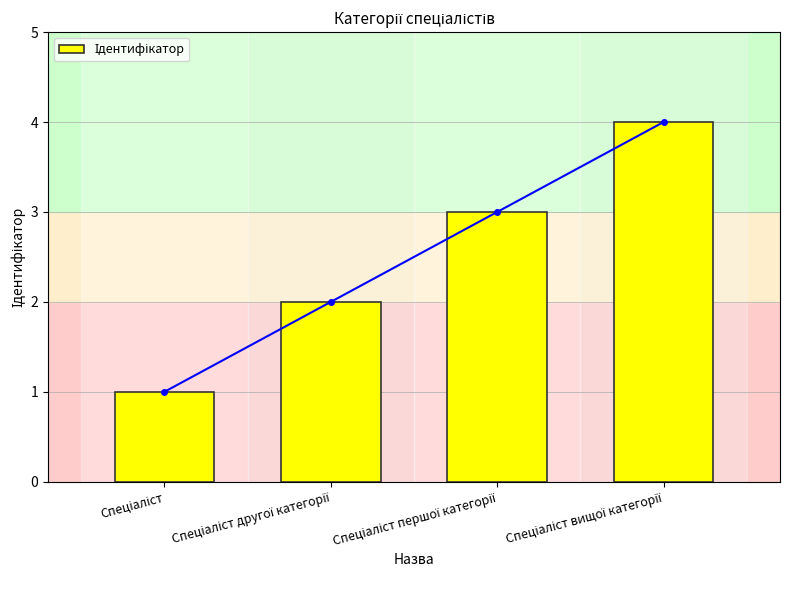

Rank the categories by value from highest to lowest.

Спеціаліст вищої категорії, Спеціаліст першої категорії, Спеціаліст другої категорії, Спеціаліст